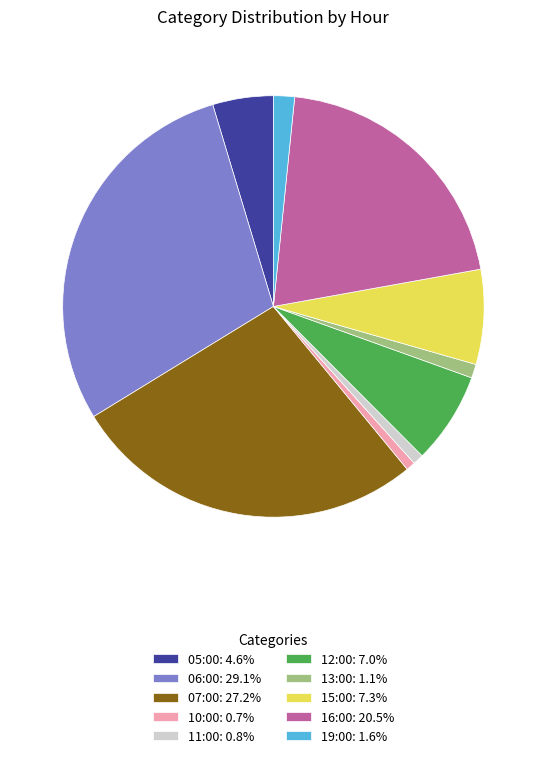

Do 10:00 and 07:00 together represent more than half of the pie?

No